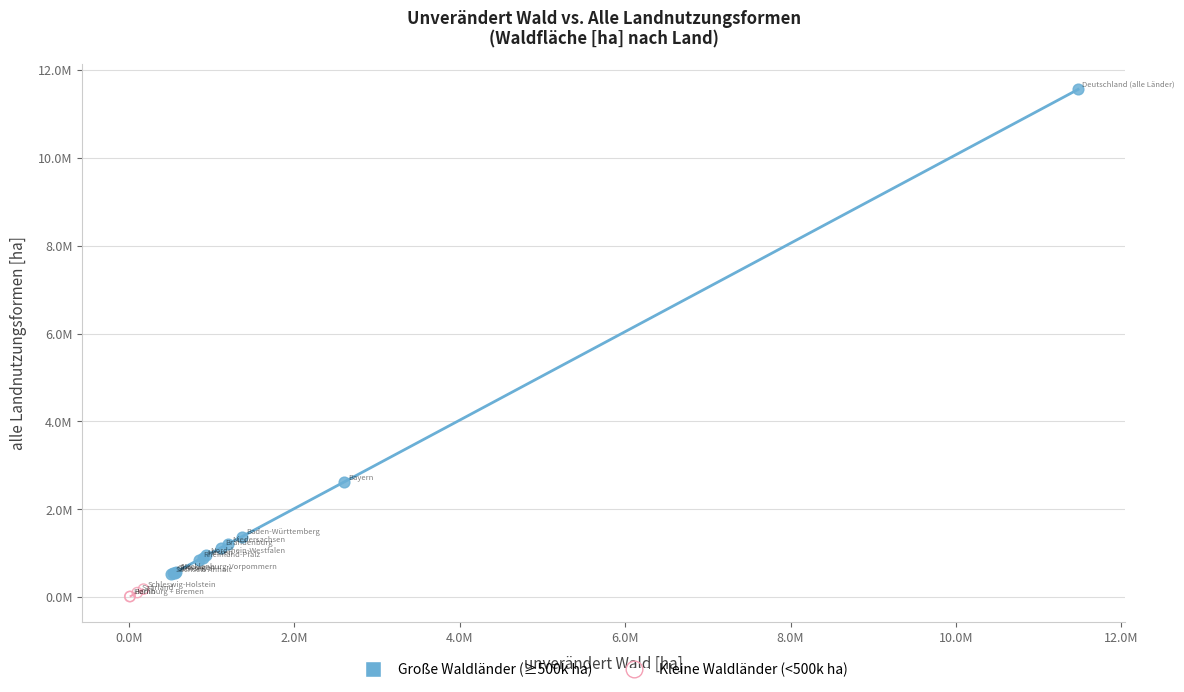

What are all the series names shown in the legend?

Große Waldländer (≥500k ha), Kleine Waldländer (<500k ha)